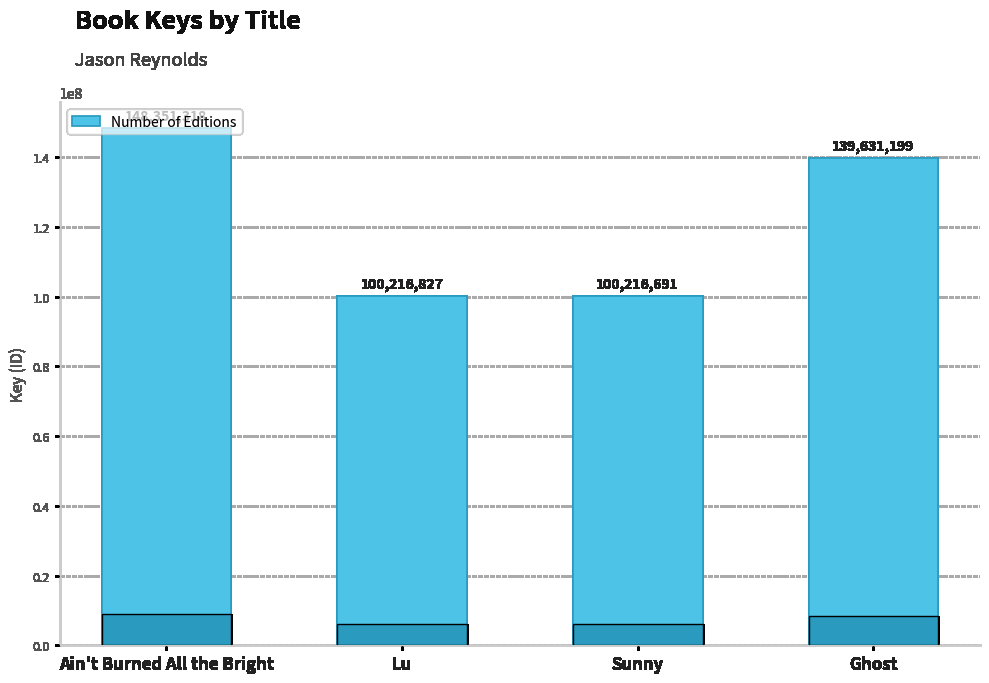

True or false: the data shows 34011747 at Sunny.

False